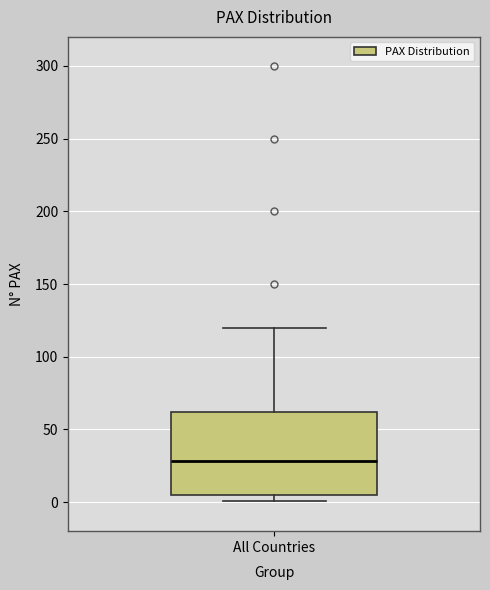

Where is the upper edge of the box for All Countries on the y-axis? The values are not printed on the chart, so give them approximately, as read against the axis.

60